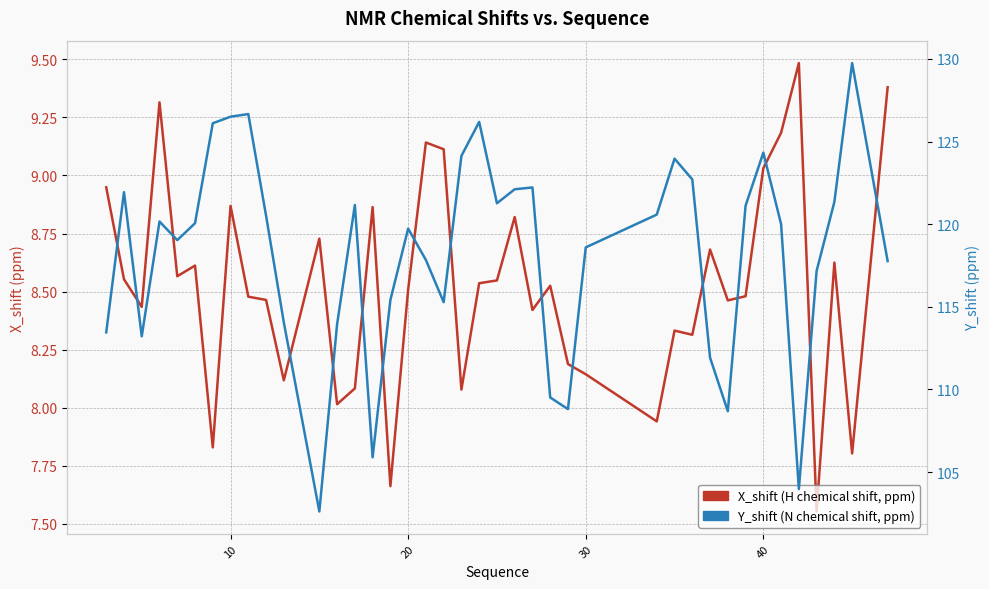

Is this an area chart (filled region under the line)?

No